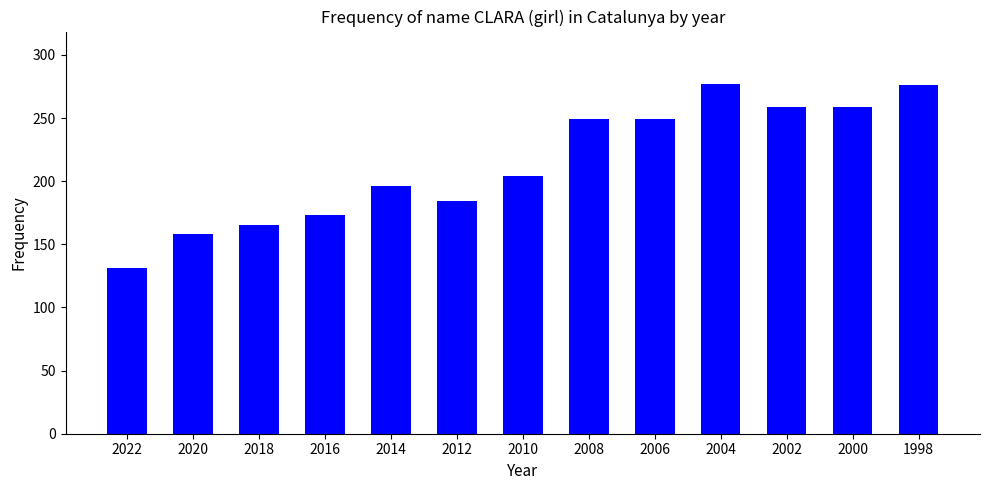

What is the maximum value shown in the chart?

277